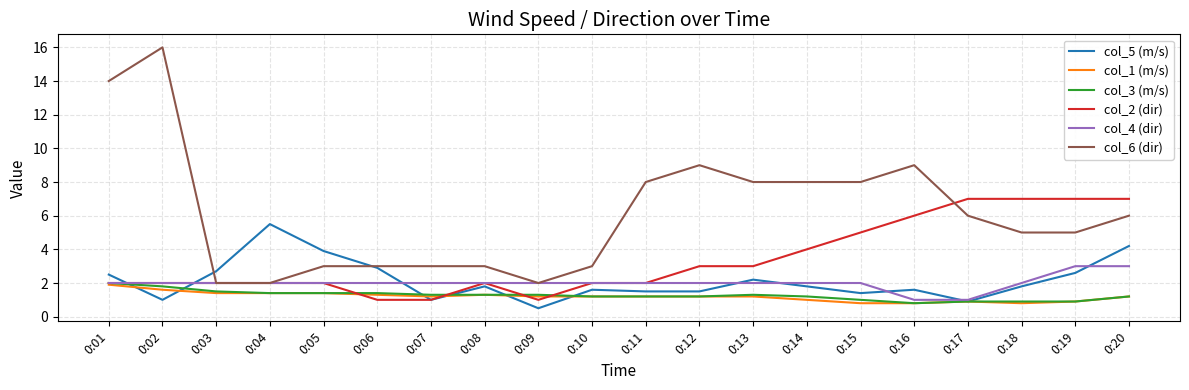

Which series changed the most between 0:07 and 0:11?

col_6 (dir)